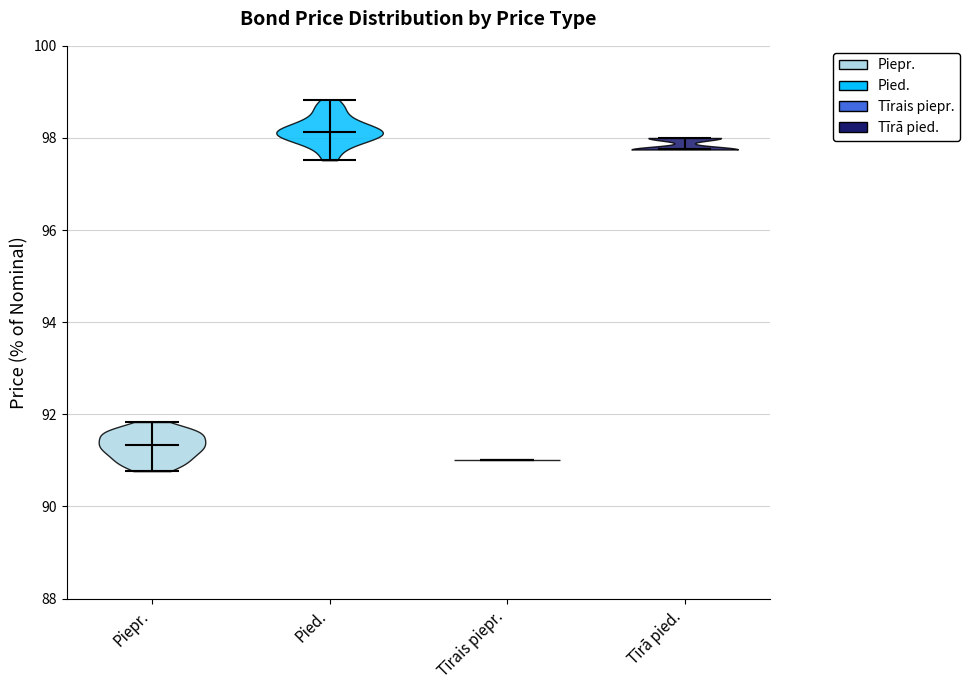

Reading left to right, read every violin against the y-axis: where its median line is, and the lowest and highest points it reaches. The values are not printed on the chart, so give them approximately, as read against the axis.

Piepr.: median line 91.4, lowest point 90.8, highest point 91.8
Pied.: median line 98.2, lowest point 97.6, highest point 98.8
Tīrais piepr.: median line 91.0, lowest point 91.0, highest point 91.0
Tīrā pied.: median line 97.8, lowest point 97.8, highest point 98.0